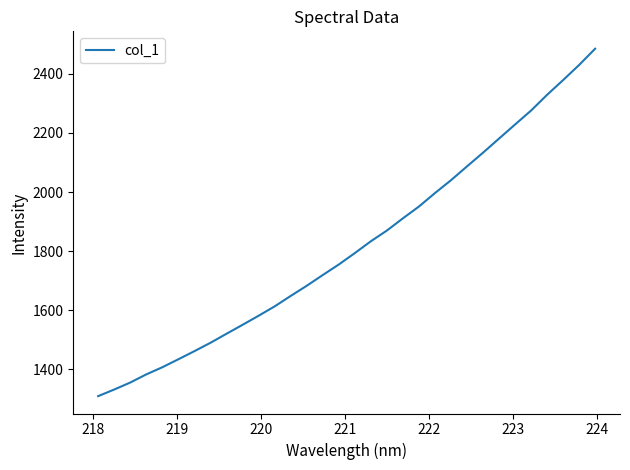

What is the smallest value displayed?

1309.0